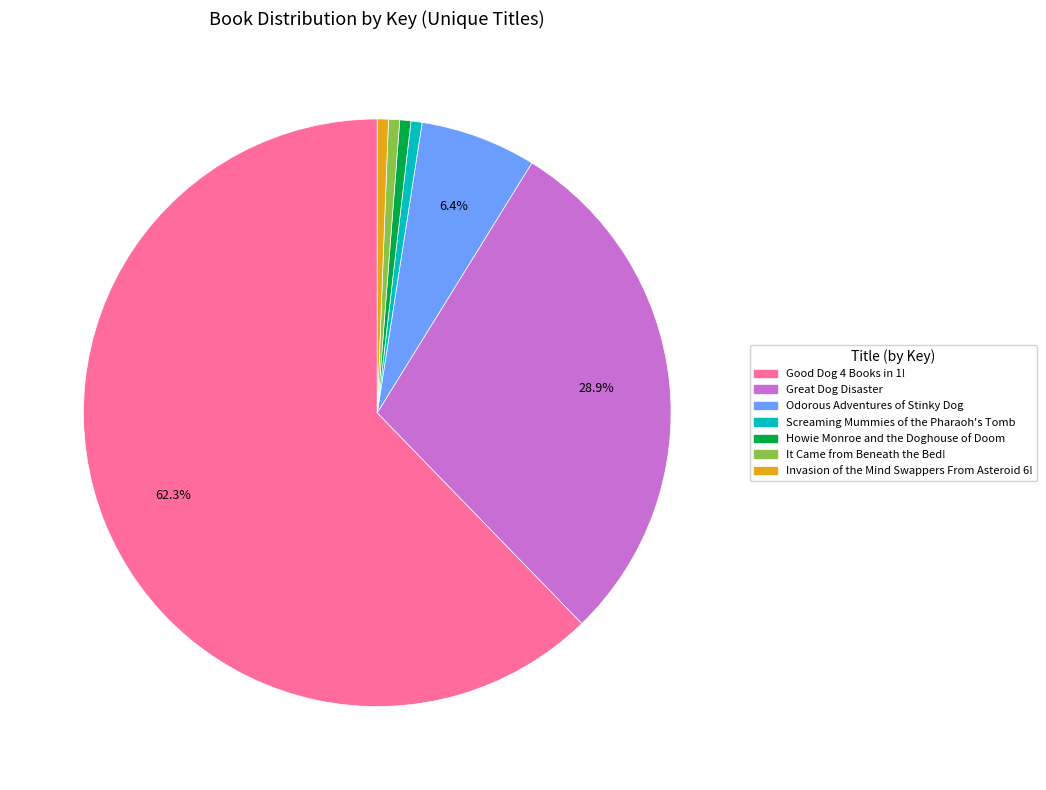

To the nearest percent, what is the average slice percentage?

14%